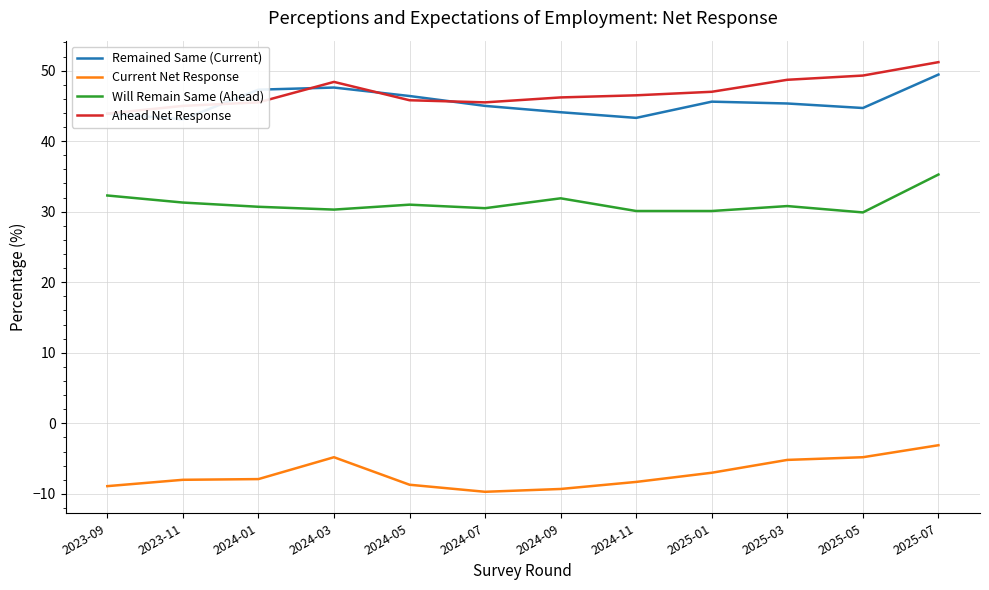

The value of Ahead Net Response at 2025-05 is 49.3. True or false?

True